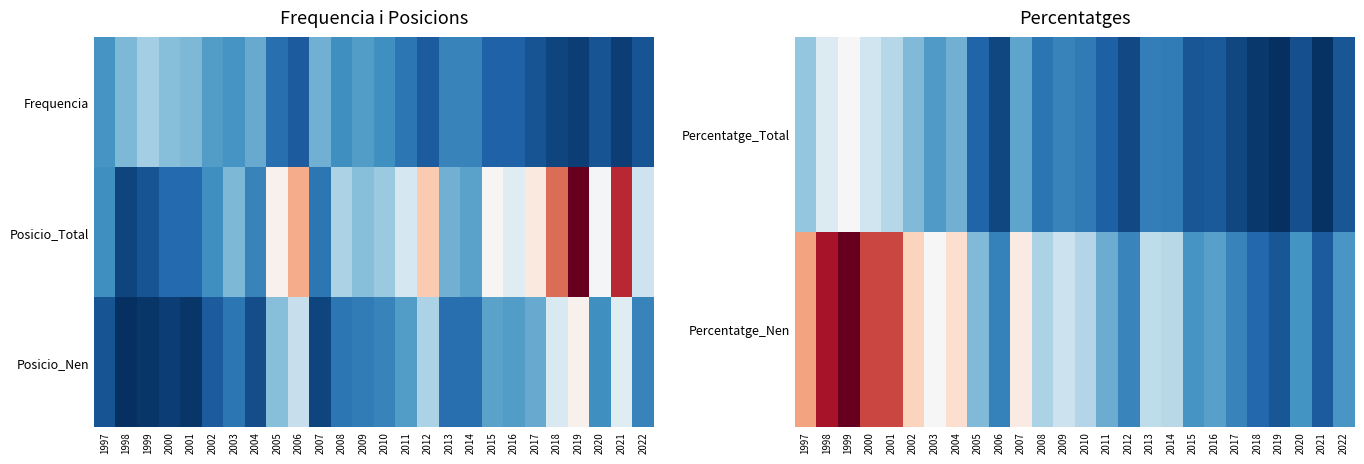

What is the highest value of the Percentatge_Nen series?

31.9